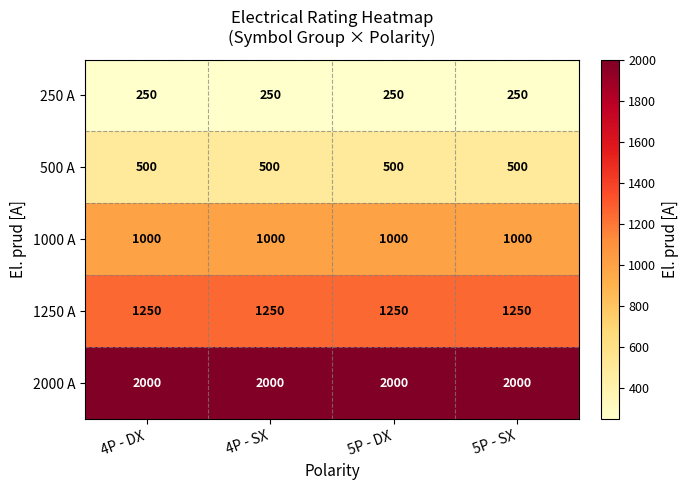

What is the minimum value shown in the chart?

250